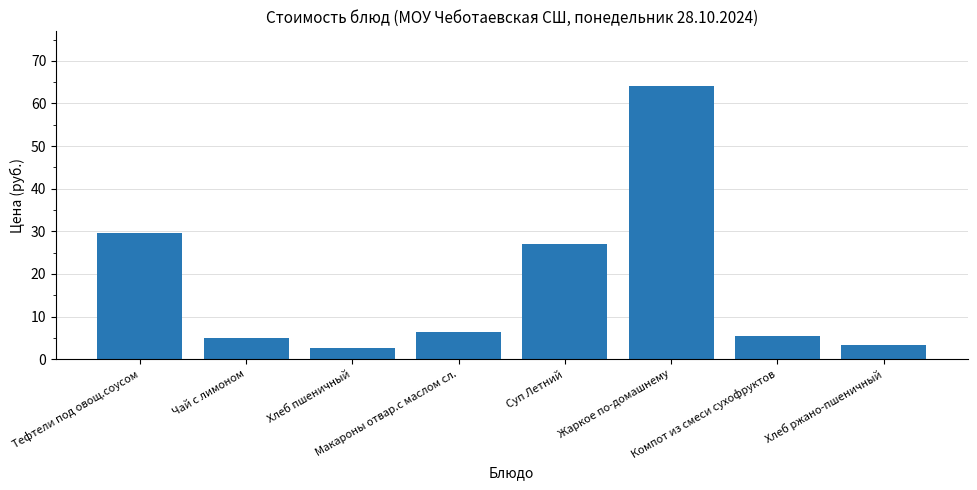

Are the bars grouped side by side (vs. stacked)?

No